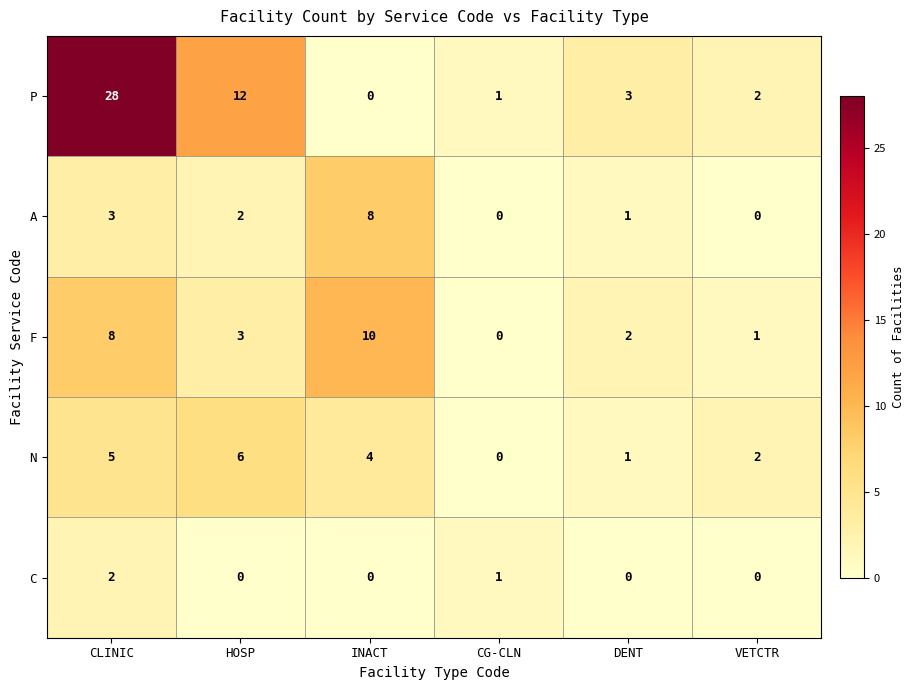

What is the spread (max minus min) of values at DENT?

3